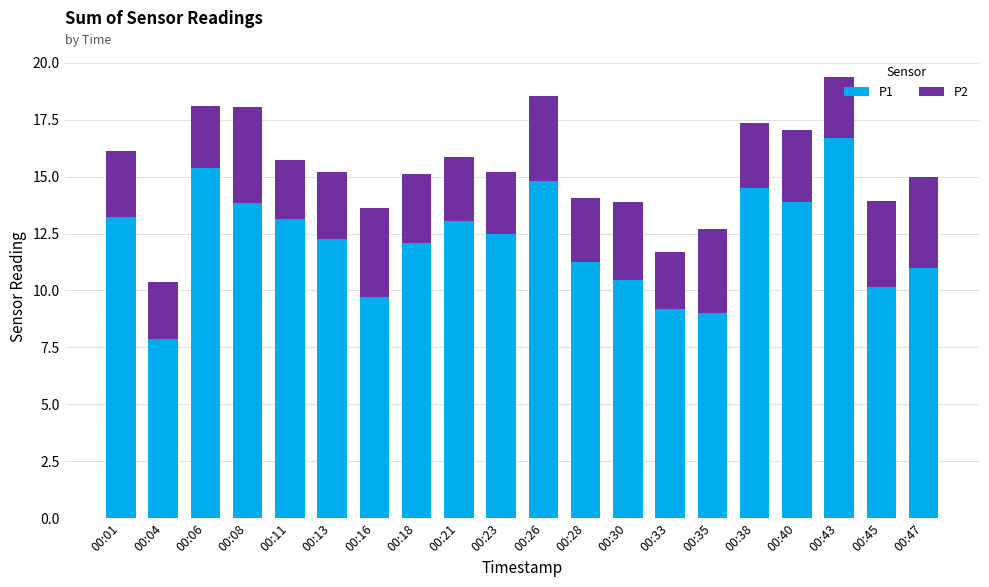

What is the difference between the second highest and minimum values in the P1 series?

7.5